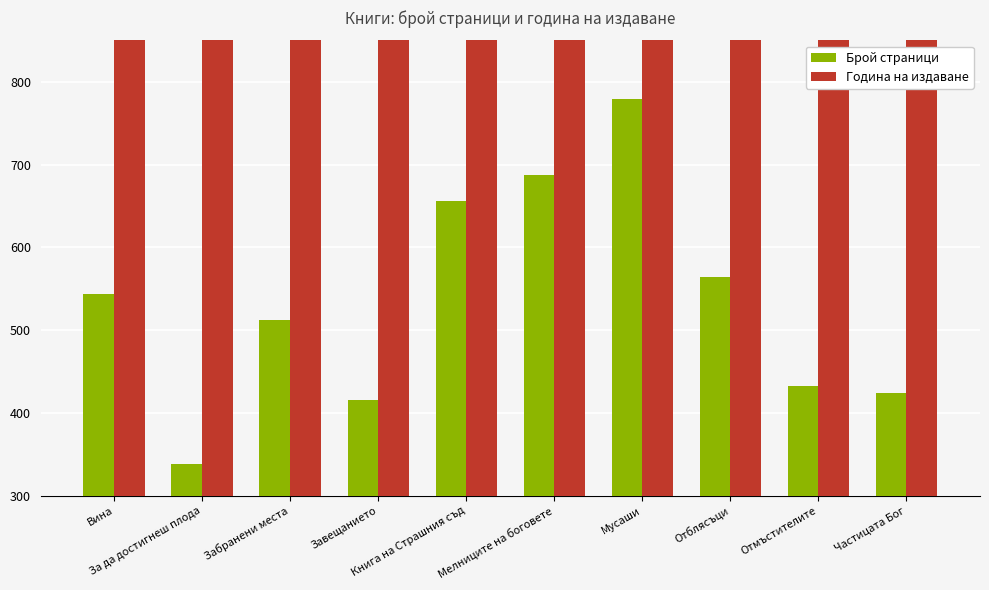

What is the value of the Година на издаване bar at the 5th from the left?

1998